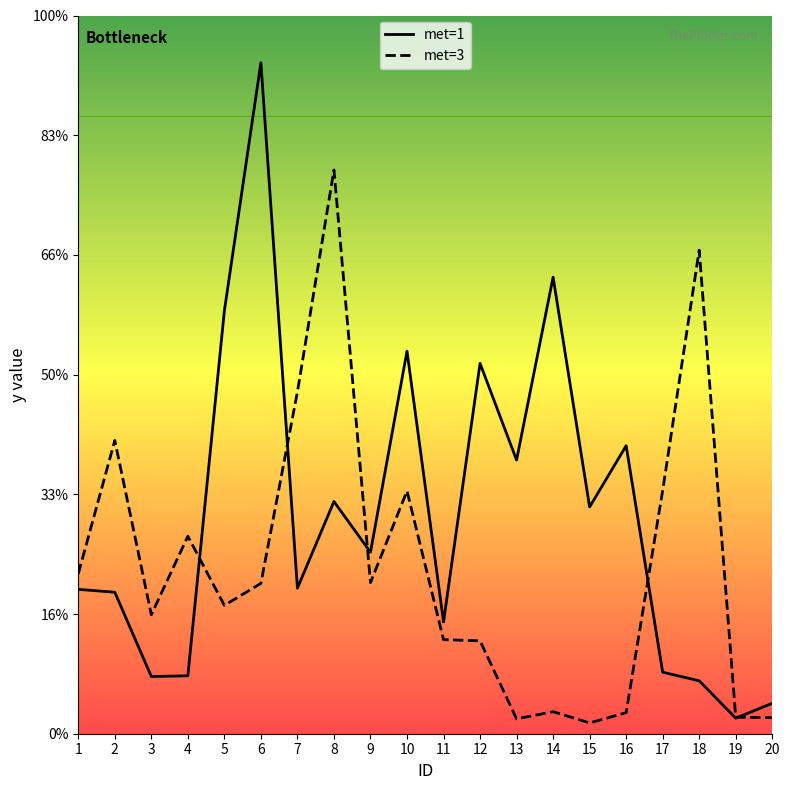

What are all the series names shown in the legend?

met=1, met=3